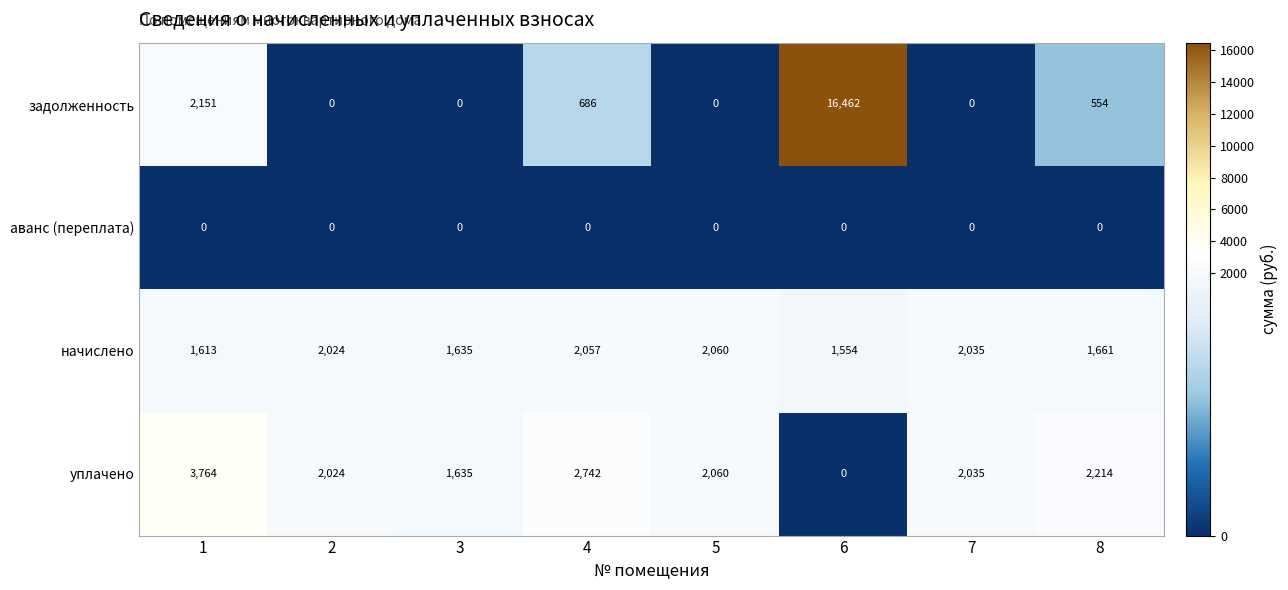

What is the difference between the highest and lowest values at 6?

16462